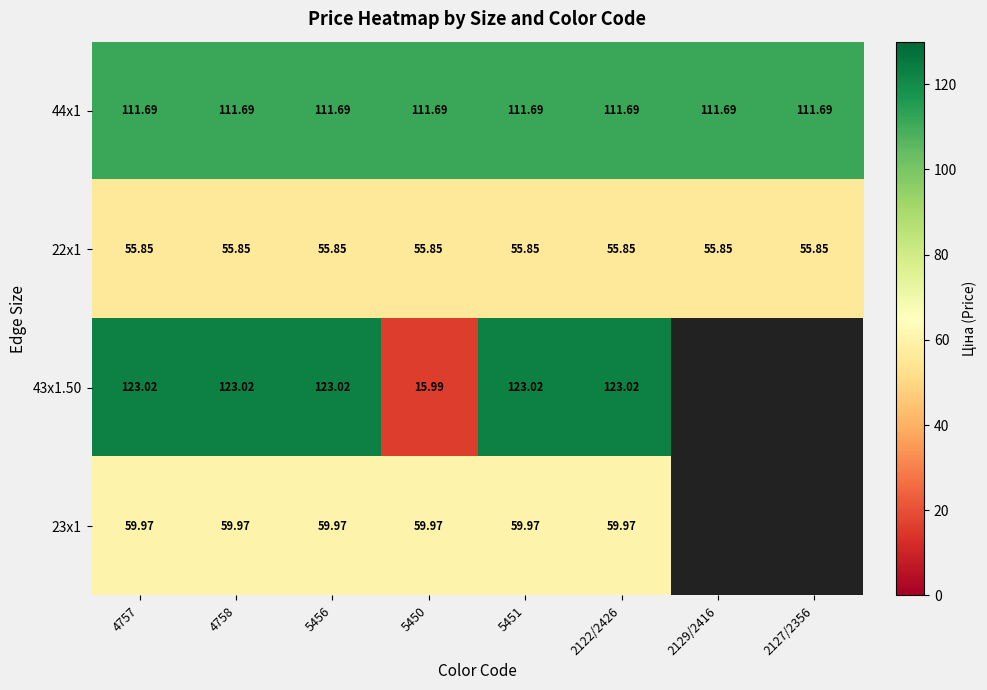

What is the spread (max minus min) of values at 2122/2426?

67.2